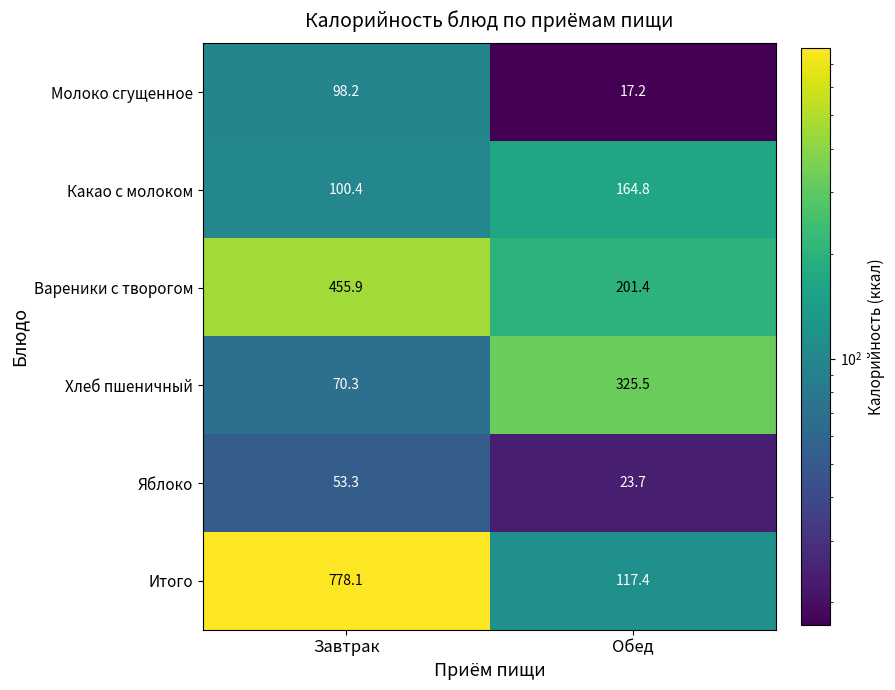

Which series changed the most between Завтрак and Обед?

Итого